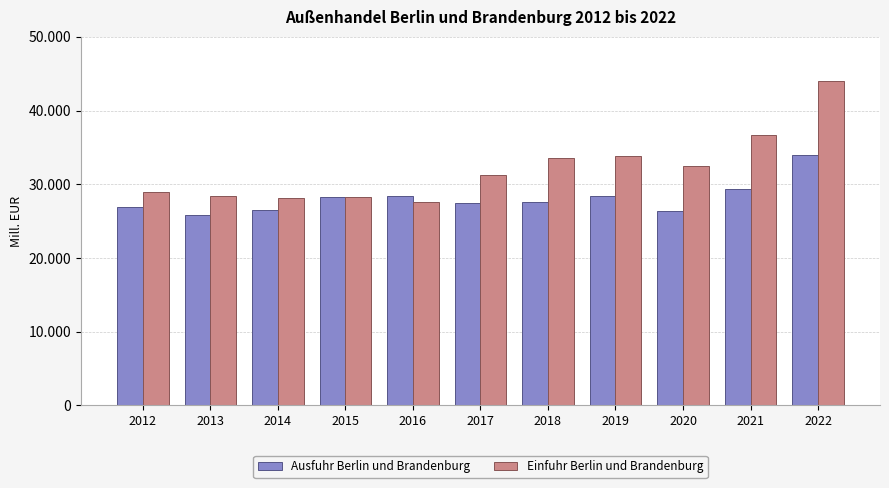

Which series has the largest total across all categories?

Einfuhr Berlin und Brandenburg